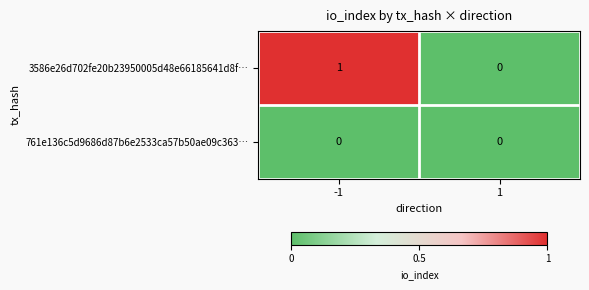

Rank the series by their average value, from lowest to highest.

761e136c5d9686d87b6e2533ca57b50ae09c363…, 3586e26d702fe20b23950005d48e66185641d8f…